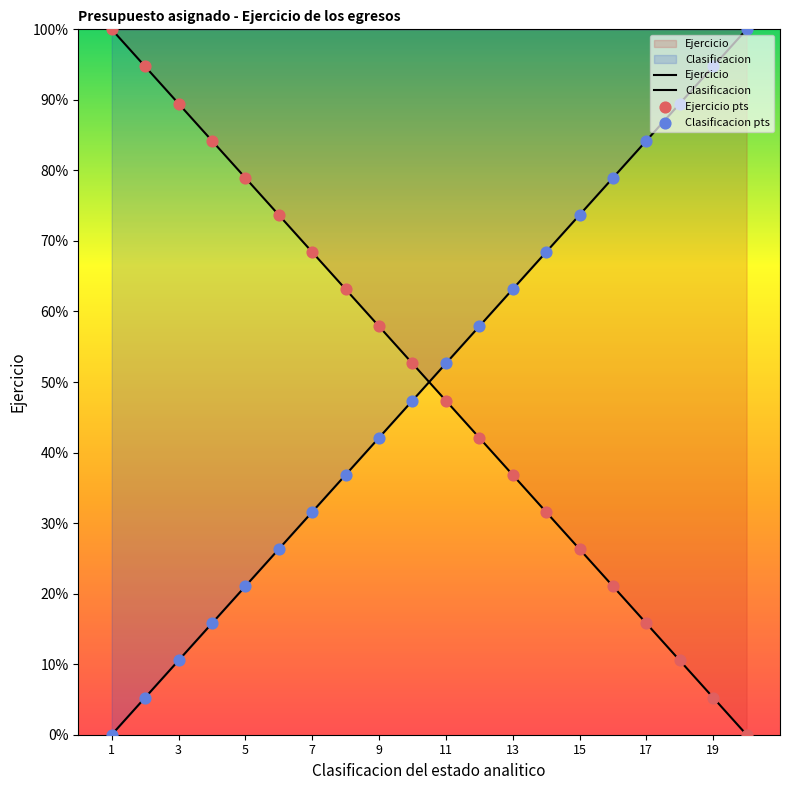

Approximately how many times larger is the value at 18 compared to 19?

2.0